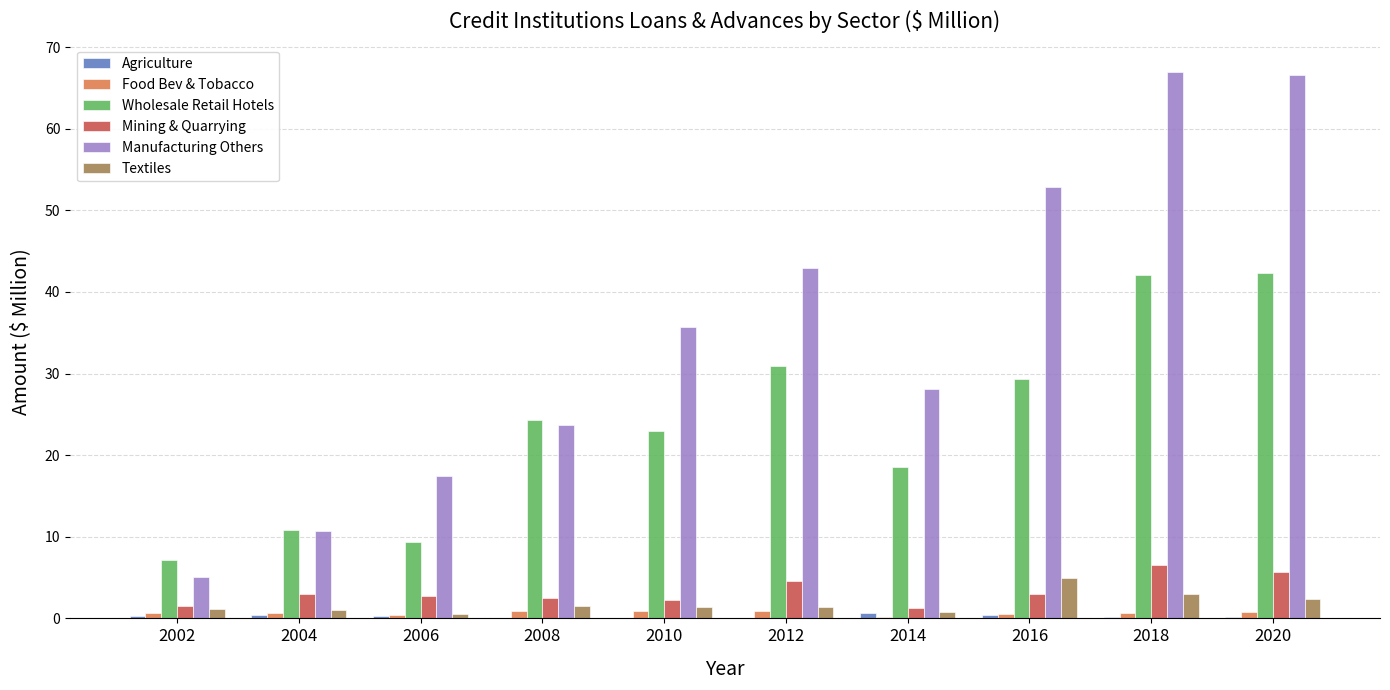

Is it true that Manufacturing Others equals 5.1 at 2002?

True